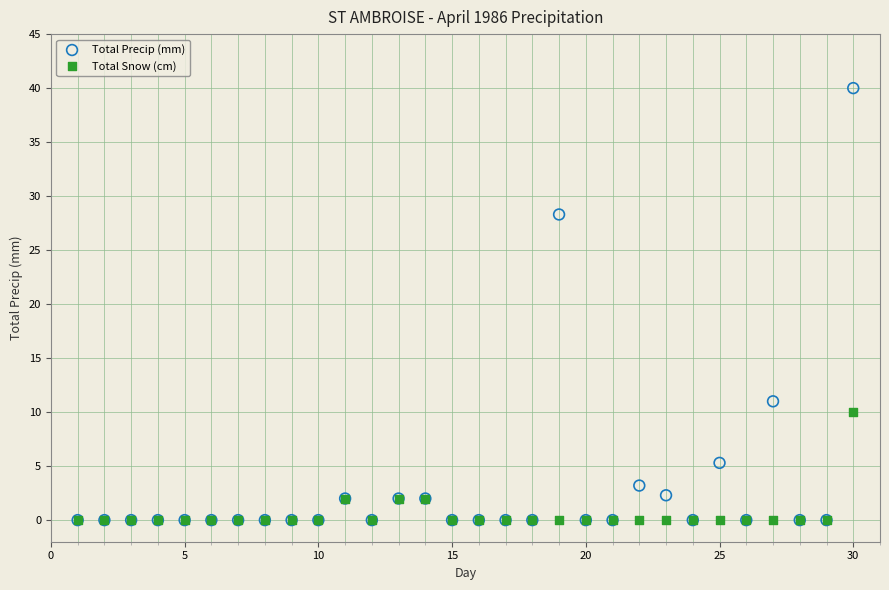

Across all series, what Y value is closest to 20?

28.3